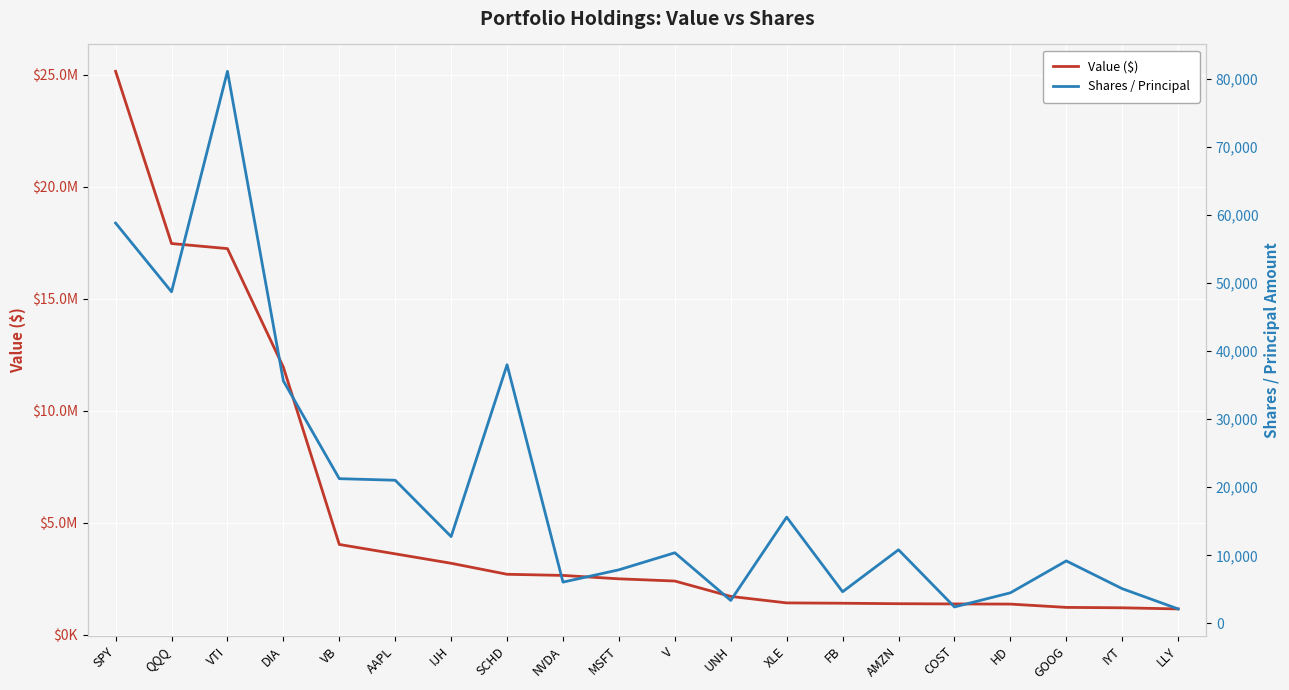

Which label corresponds to the smallest value in the chart?

LLY